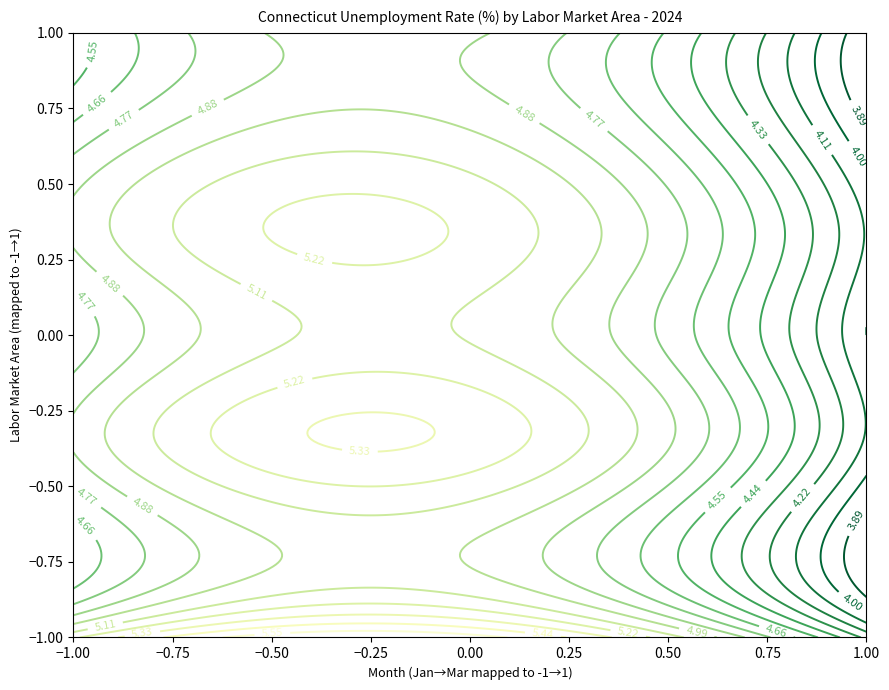

What is the total value across all series at JAN?

33.5